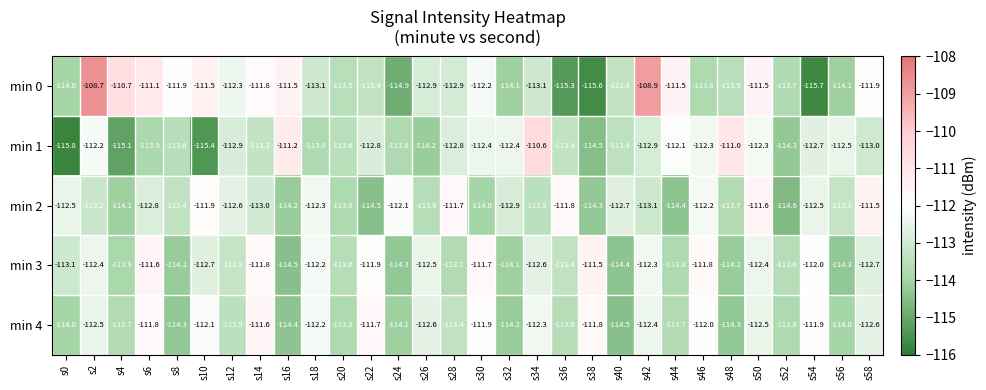

What is the total value across all series at s2?

-559.0